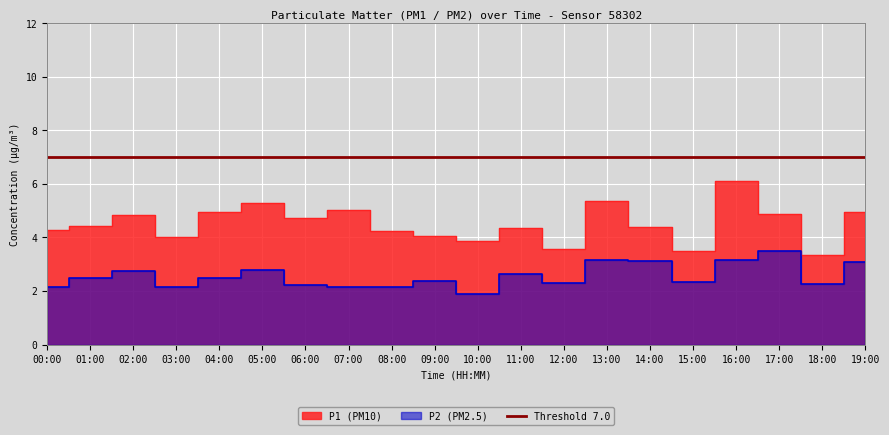

What is the value of the P1 point at the 17th from the left?

6.1